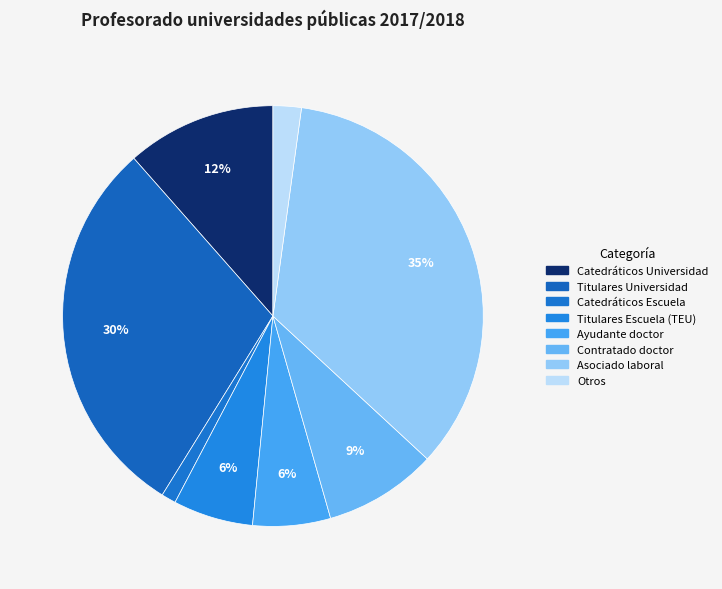

Is there a majority slice in this chart?

No